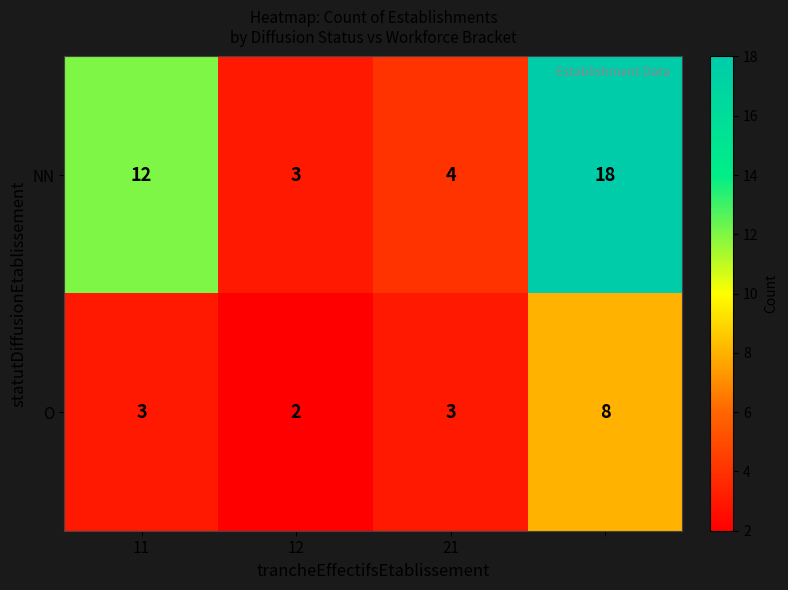

What is the sum of all NN values?

37